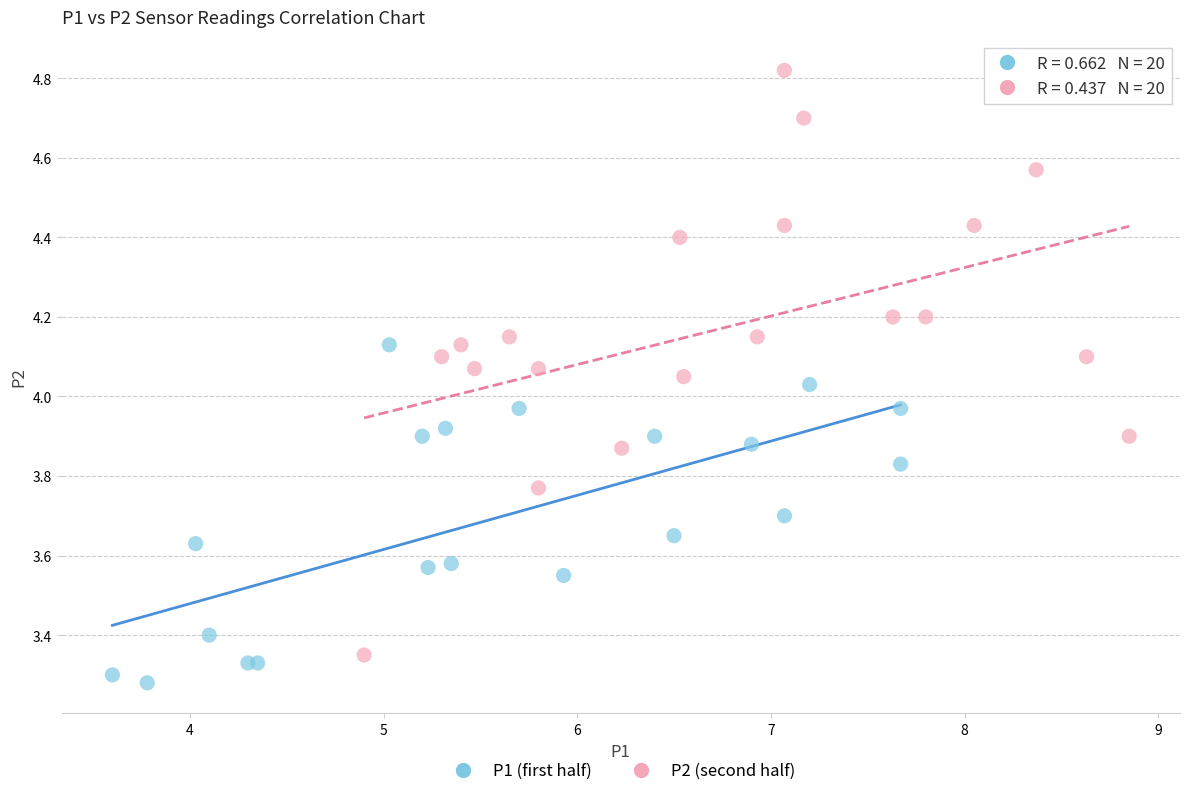

Which series has the largest Y range (max minus min)?

P2 (second half)